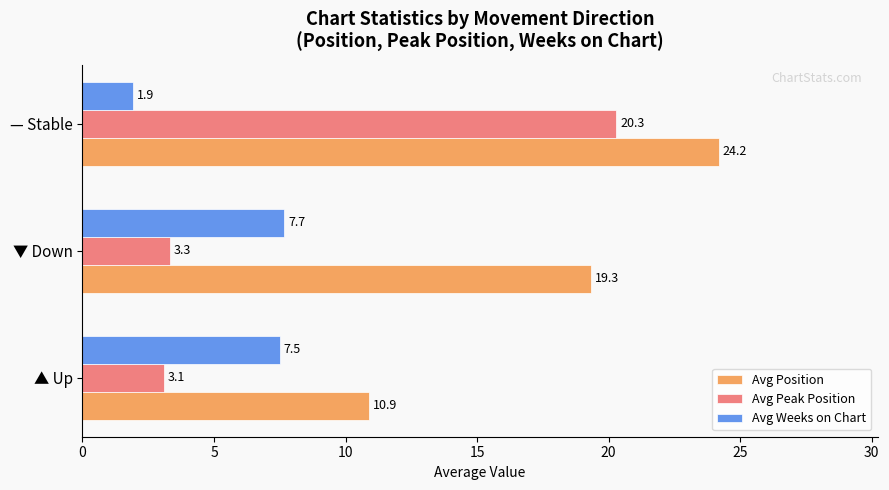

Which series has the widest spread of values?

Avg Peak Position